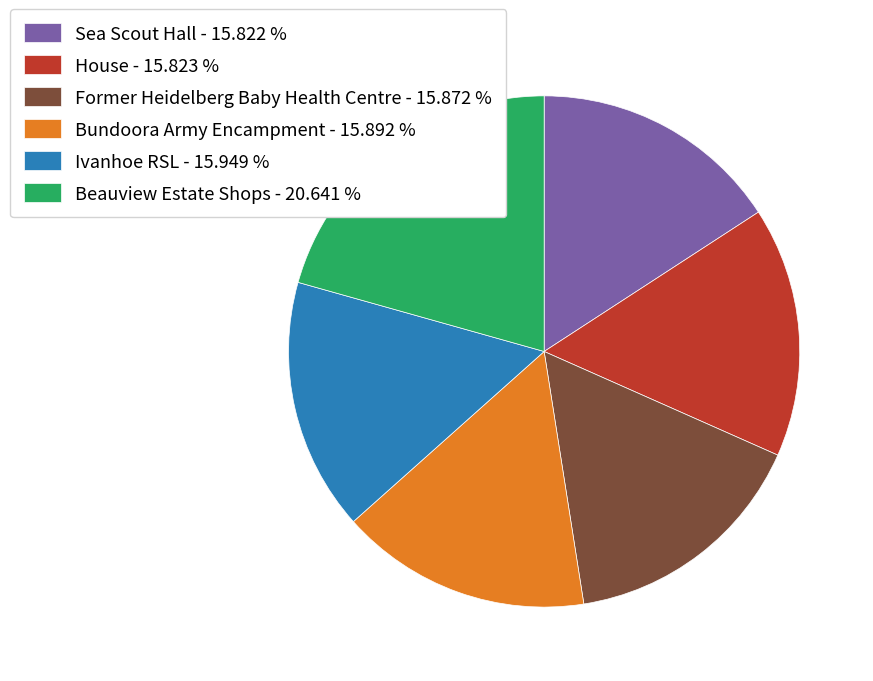

Which category has the biggest portion of the pie?

Beauview Estate Shops